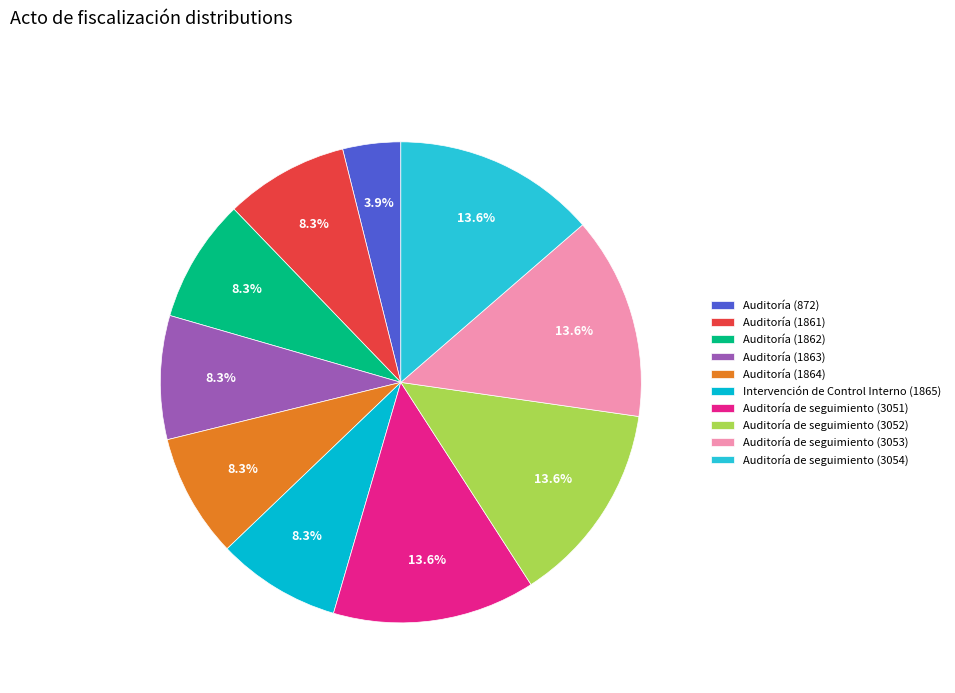

Is it true that Auditoría de seguimiento (3054) is 1% of the pie?

False